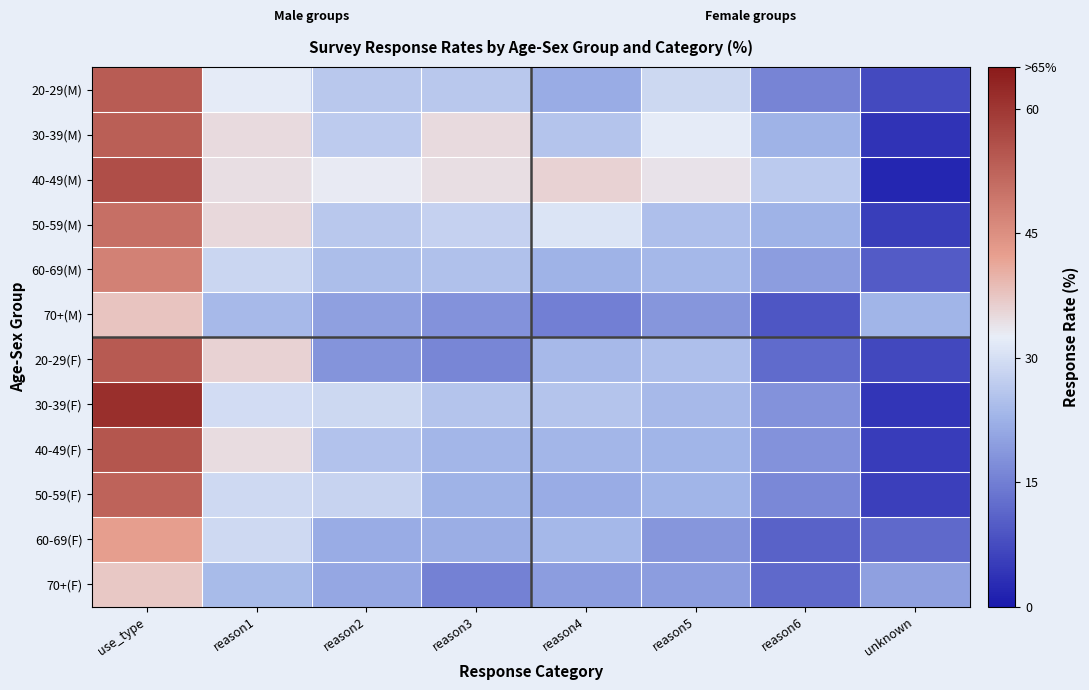

Reading right to left, what are all the values shown in this chart?

20-29(M): unknown=7.2	reason6=15.9	reason5=28.8	reason4=21.6	reason3=26.4	reason2=26.4	reason1=32.2	use_type=53.8
30-39(M): unknown=4.0	reason6=22.6	reason5=32.1	reason4=25.4	reason3=34.9	reason2=26.9	reason1=34.9	use_type=53.2
40-49(M): unknown=1.8	reason6=26.6	reason5=33.8	reason4=36.0	reason3=34.4	reason2=32.9	reason1=34.4	use_type=55.9
50-59(M): unknown=5.5	reason6=22.6	reason5=24.7	reason4=30.8	reason3=27.9	reason2=26.3	reason1=35.2	use_type=50.5
60-69(M): unknown=9.7	reason6=19.4	reason5=23.5	reason4=22.6	reason3=25.1	reason2=24.5	reason1=28.5	use_type=47.3
70+(M): unknown=22.9	reason6=9.0	reason5=18.4	reason4=15.1	reason3=18.0	reason2=20.0	reason1=23.7	use_type=37.6
20-29(F): unknown=7.1	reason6=12.1	reason5=24.7	reason4=23.7	reason3=16.2	reason2=18.2	reason1=35.9	use_type=54.0
30-39(F): unknown=4.1	reason6=17.8	reason5=23.7	reason4=25.6	reason3=25.6	reason2=28.8	reason1=29.7	use_type=61.2
40-49(F): unknown=5.3	reason6=18.0	reason5=22.9	reason4=23.3	reason3=23.3	reason2=25.3	reason1=34.7	use_type=54.7
50-59(F): unknown=5.8	reason6=16.5	reason5=22.9	reason4=21.6	reason3=22.6	reason2=28.0	reason1=29.0	use_type=52.4
60-69(F): unknown=11.7	reason6=10.8	reason5=18.5	reason4=23.5	reason3=21.9	reason2=21.6	reason1=29.0	use_type=42.6
70+(F): unknown=19.9	reason6=11.7	reason5=19.4	reason4=19.4	reason3=15.3	reason2=20.9	reason1=24.0	use_type=37.2